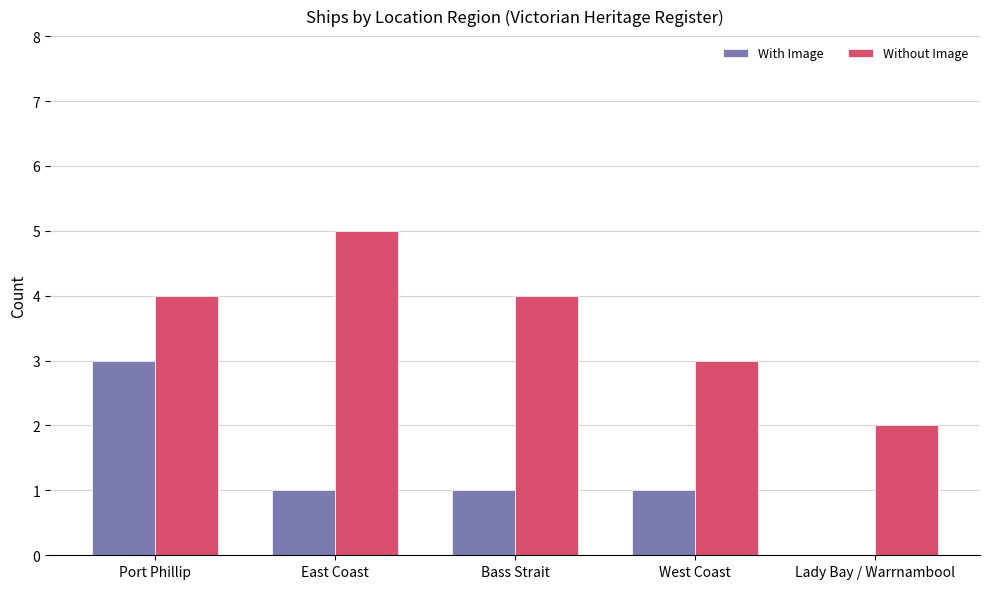

Reading left to right, extract all data points from this chart.

With Image: Port Phillip=3	East Coast=1	Bass Strait=1	West Coast=1	Lady Bay / Warrnambool=0
Without Image: Port Phillip=4	East Coast=5	Bass Strait=4	West Coast=3	Lady Bay / Warrnambool=2